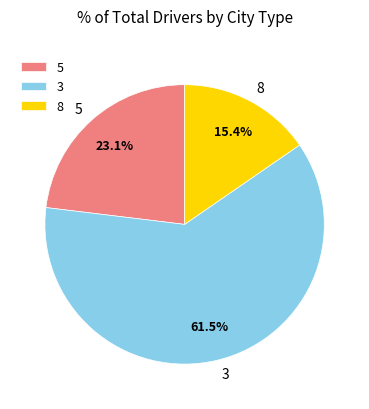

Rank the categories by value from highest to lowest.

3, 5, 8